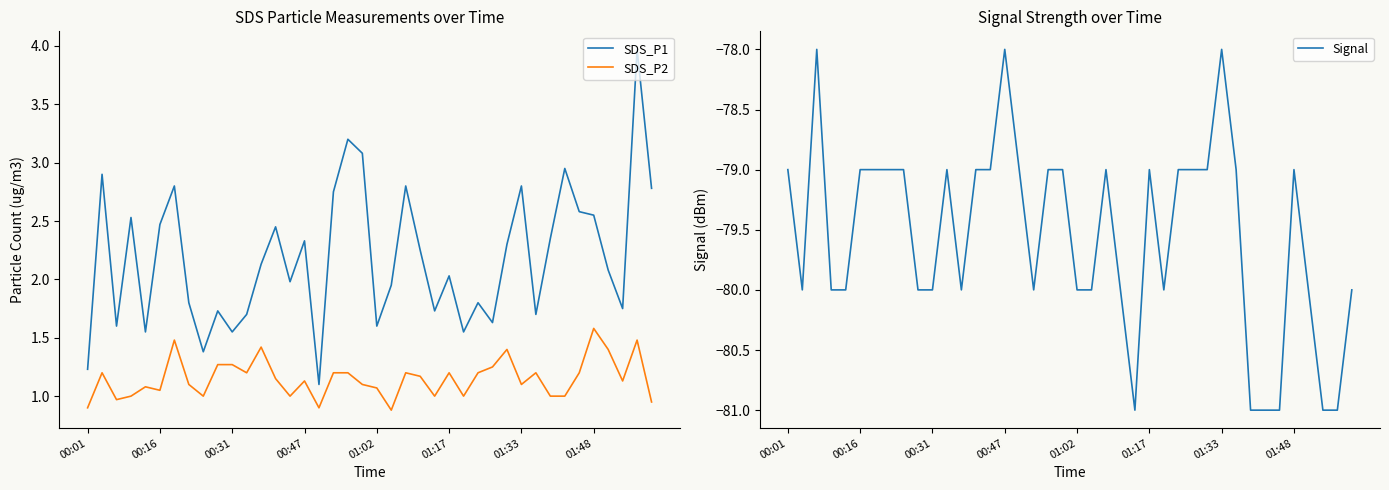

The value of Signal at 12 is -80.0. True or false?

True